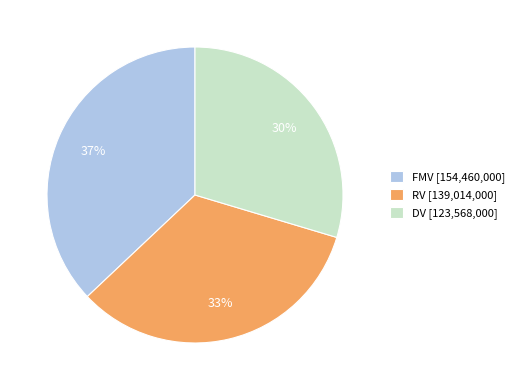

To the nearest percent, what percentage of the pie is DV [123,568,000]?

30%